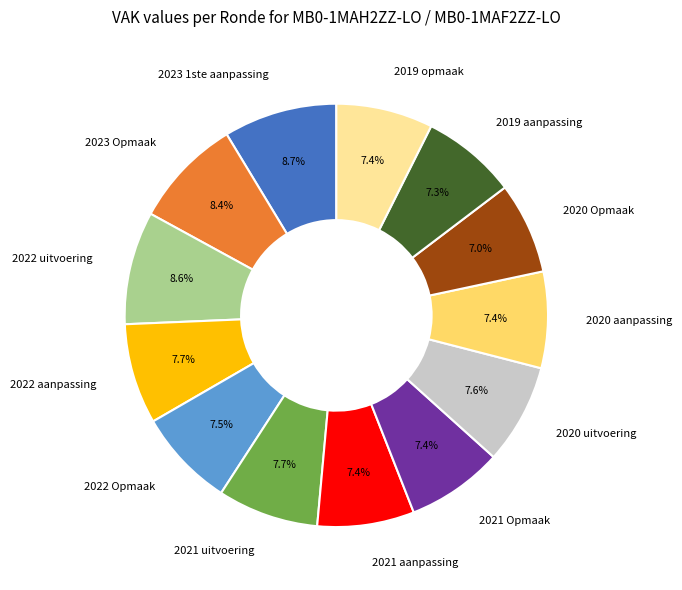

Do 2023 Opmaak and 2019 opmaak together represent more than half of the pie?

No